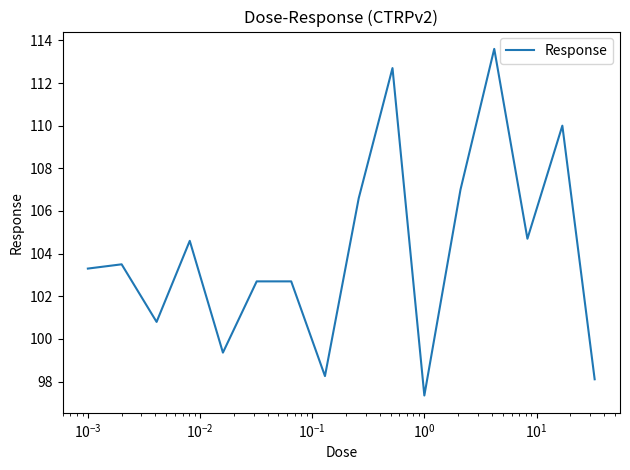

What is the maximum value shown in the chart?

113.6